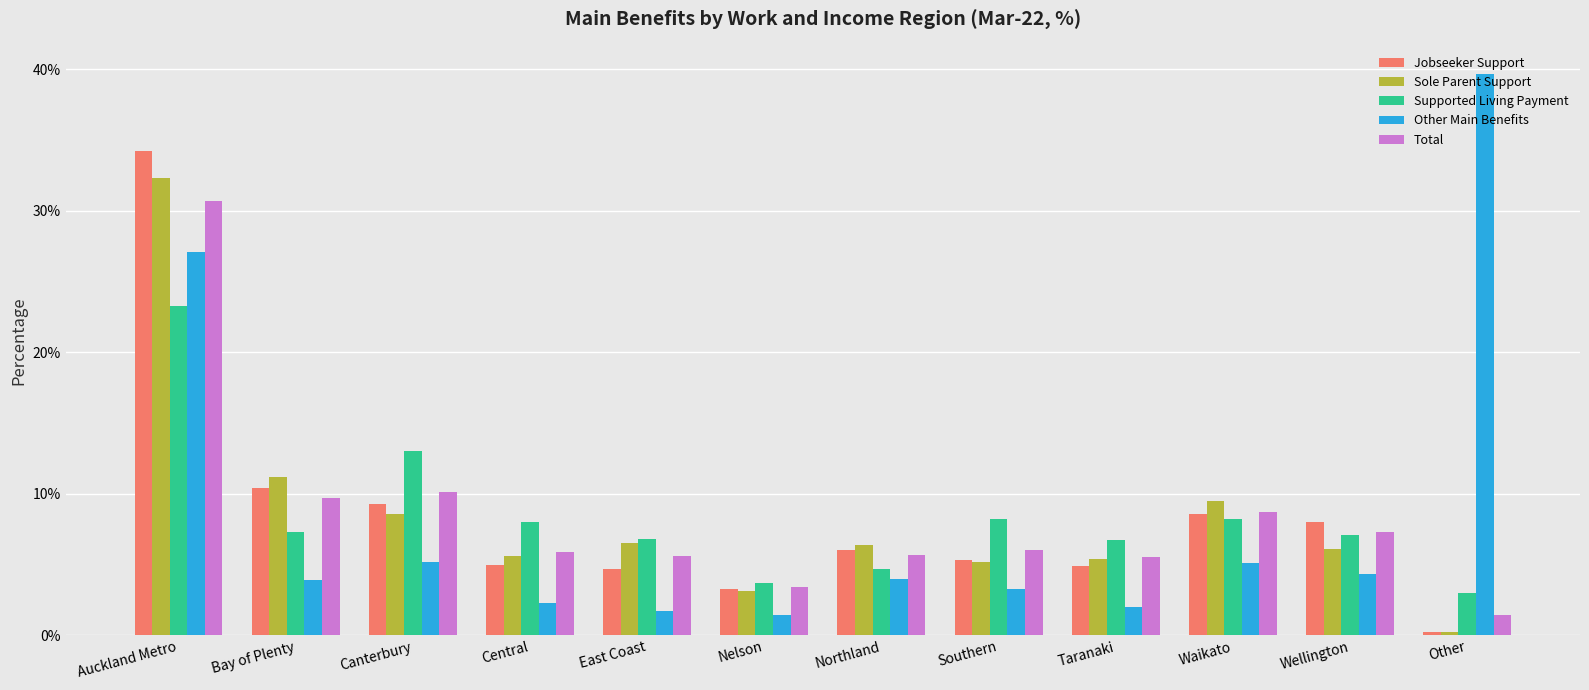

Read the Jobseeker Support value at Canterbury.

9.3